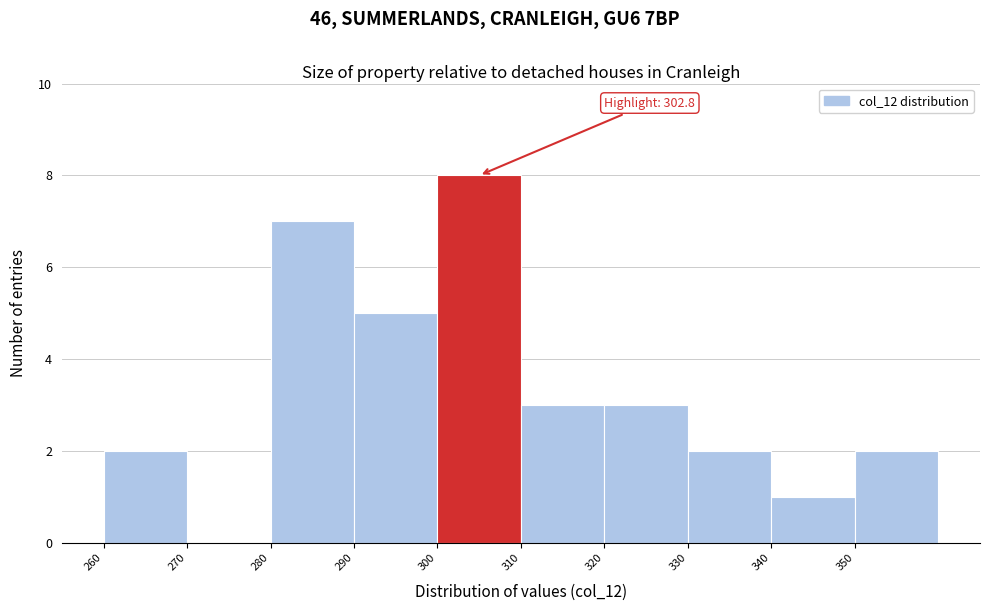

Which range on the x-axis has the tallest bar?

300 to 310